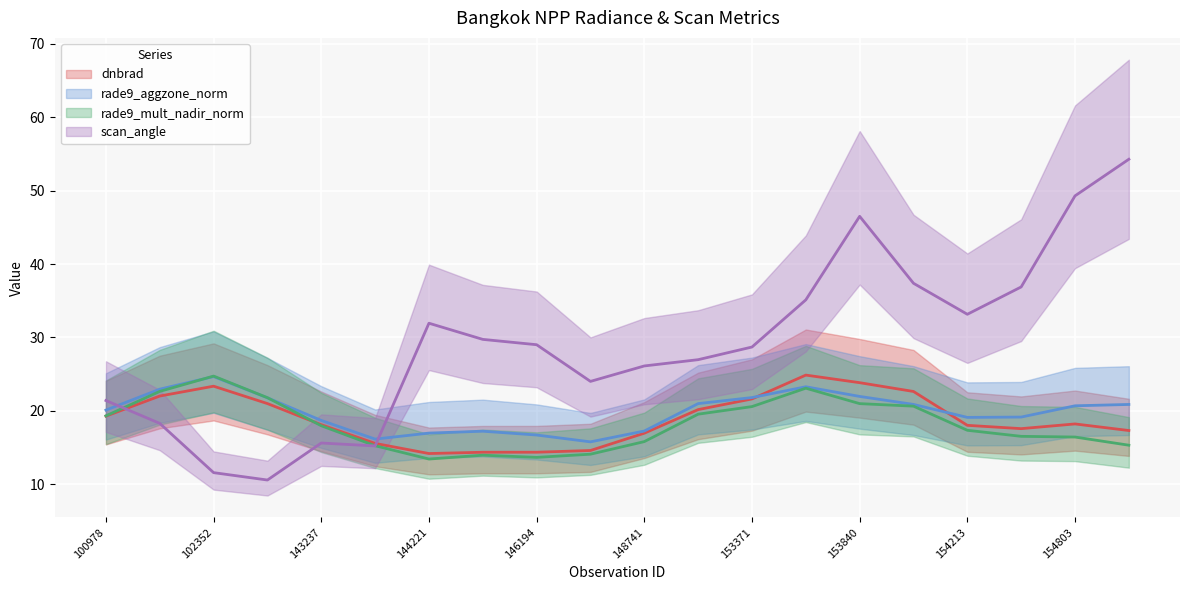

What is the sum of all dnbrad values?

377.9